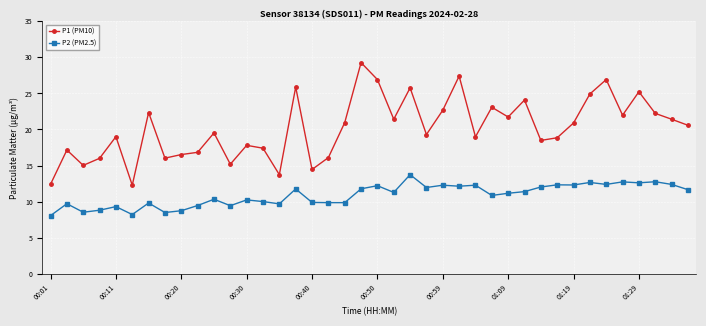

Which series has the largest total across all categories?

P1 (PM10)